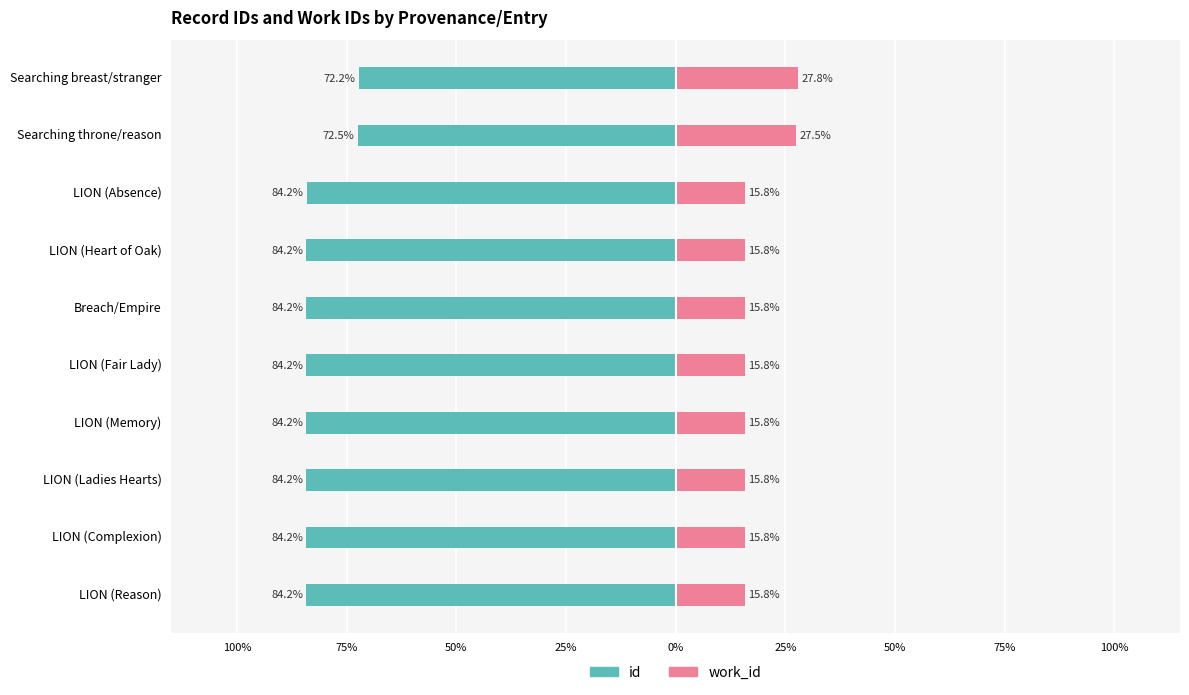

List the series in order of their overall mean, lowest first.

id, work_id